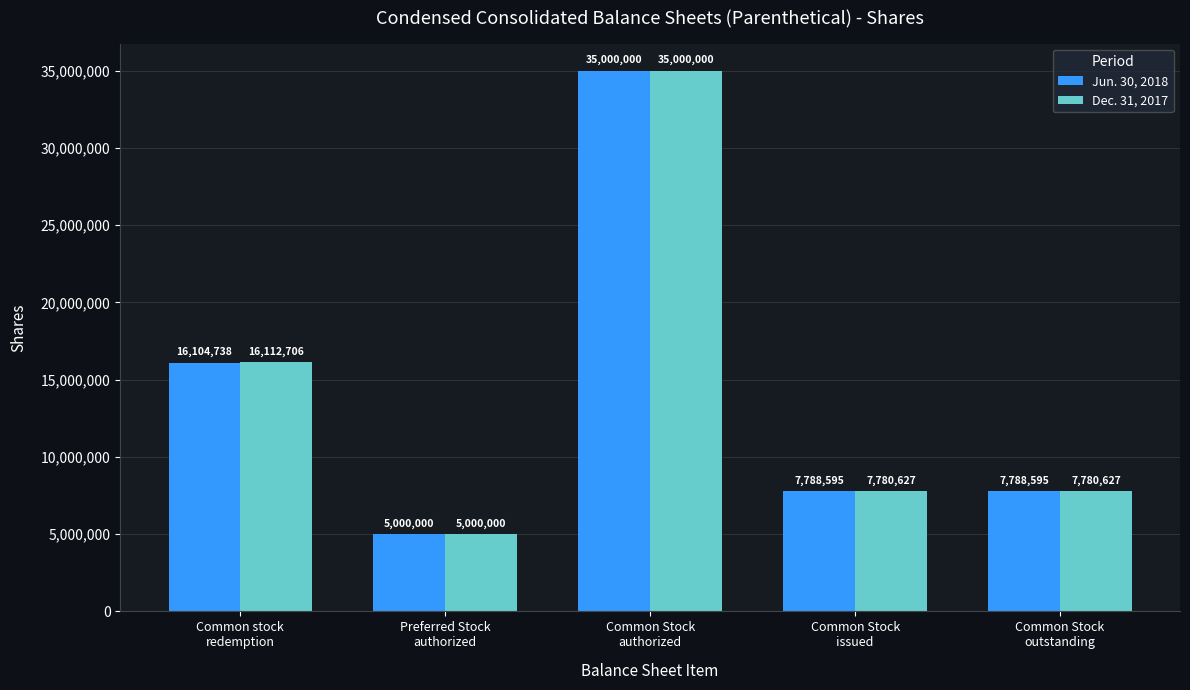

How many groups of bars are there?

5